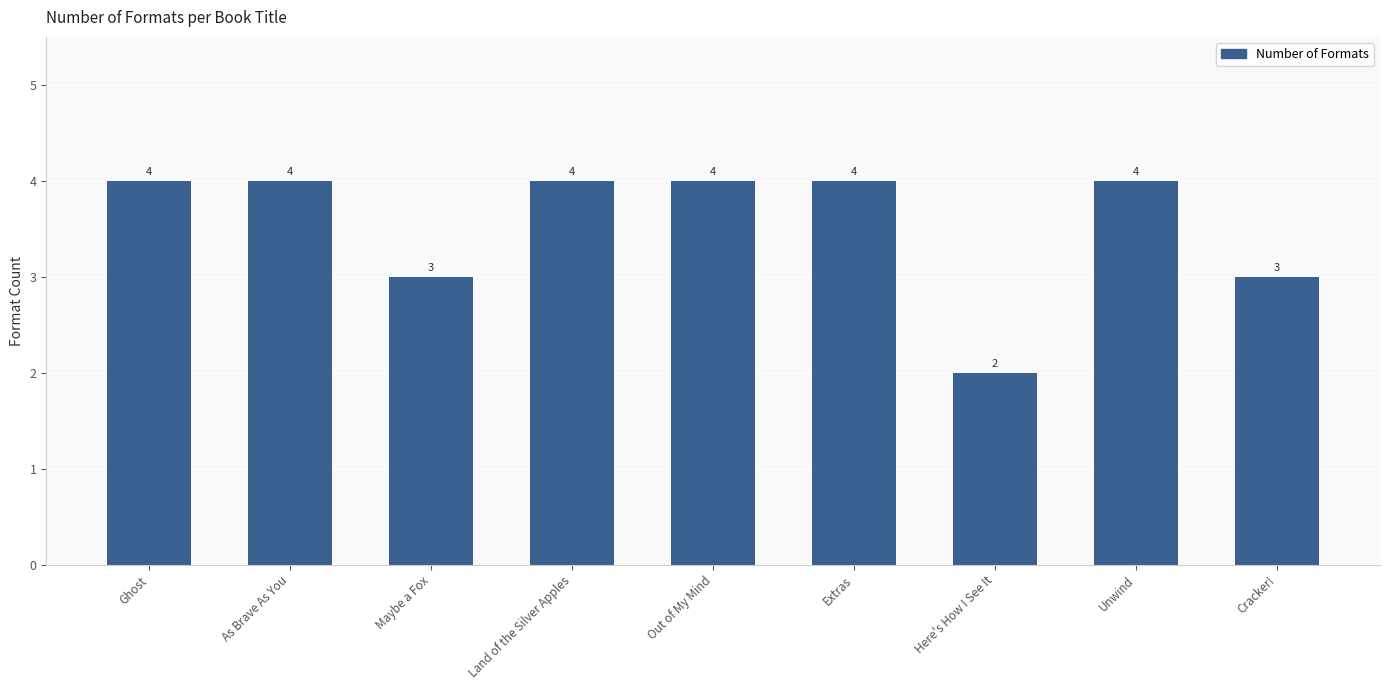

What is the change in value from Here's How I See It to Unwind?

+2